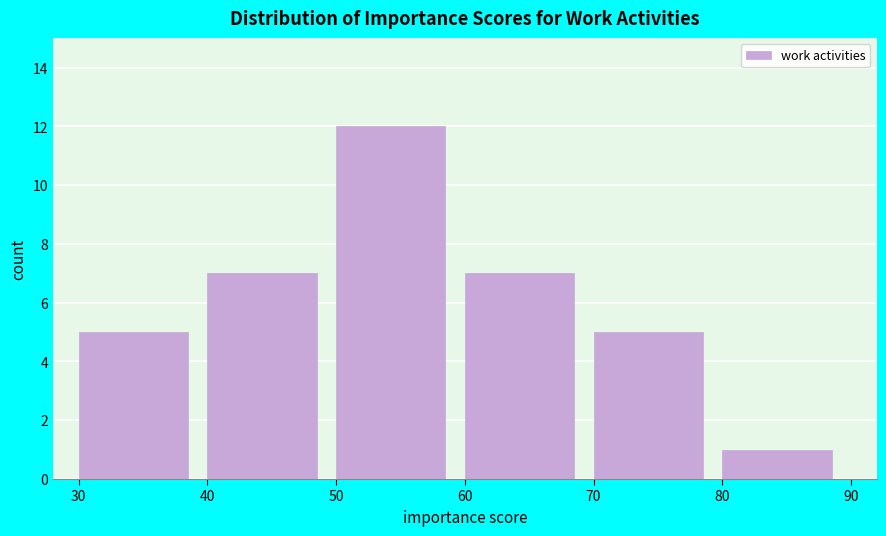

Over which range of the x-axis is the bar tallest?

50 to 60